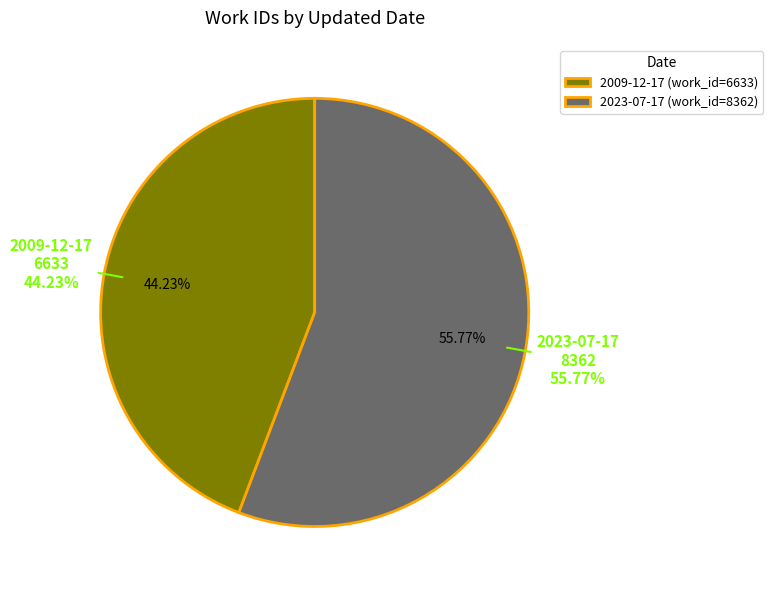

Count the number of slices in the pie.

2